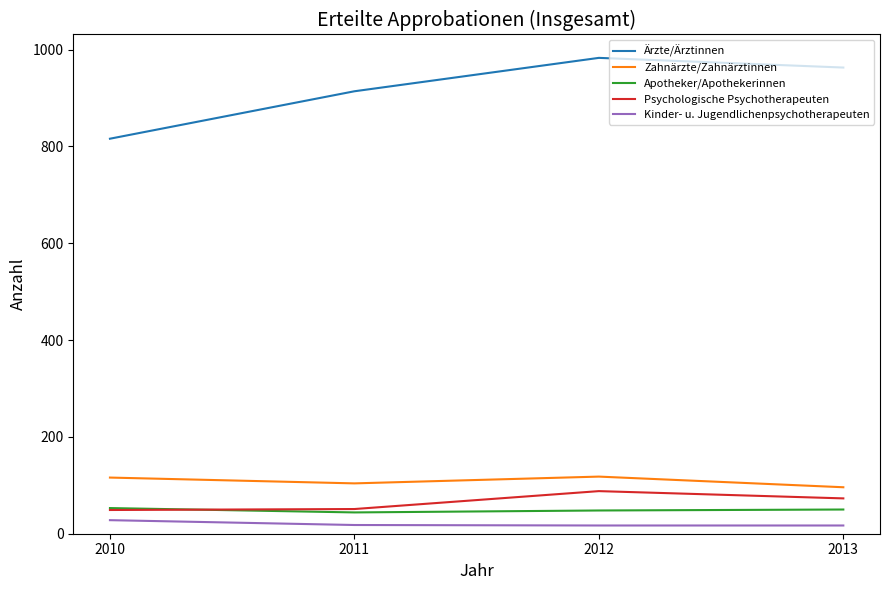

Which series has the largest range (max minus min)?

Ärzte/Ärztinnen